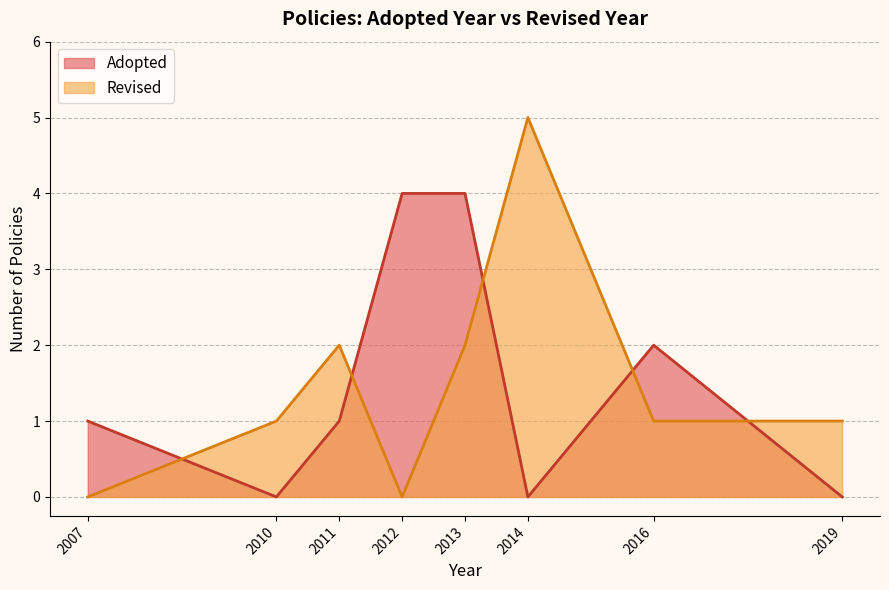

What is the minimum value shown in the chart?

0